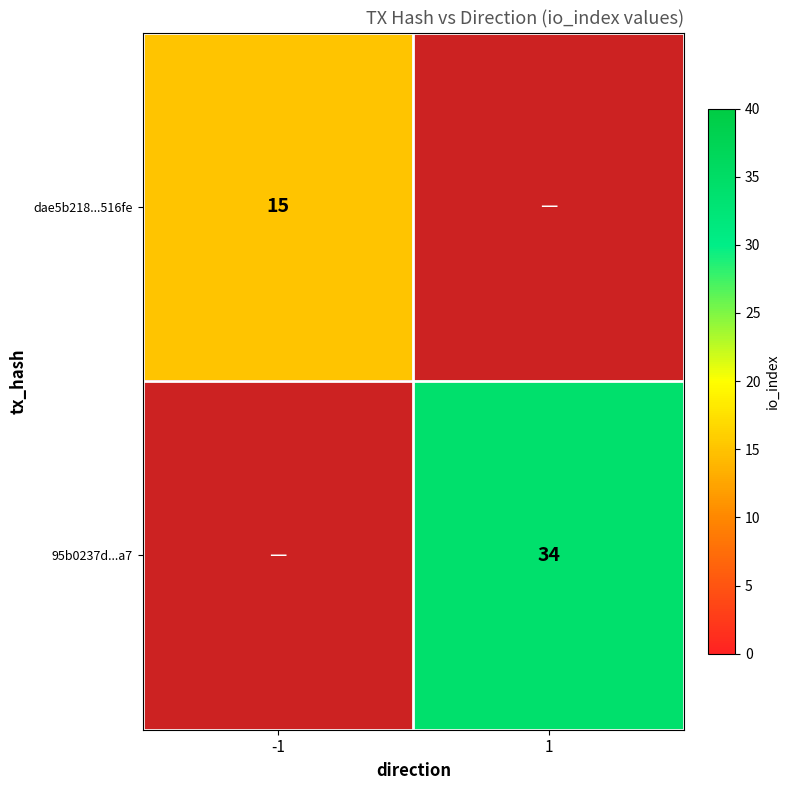

Is it true that 95b0237d...a7 equals 34 at 1?

True